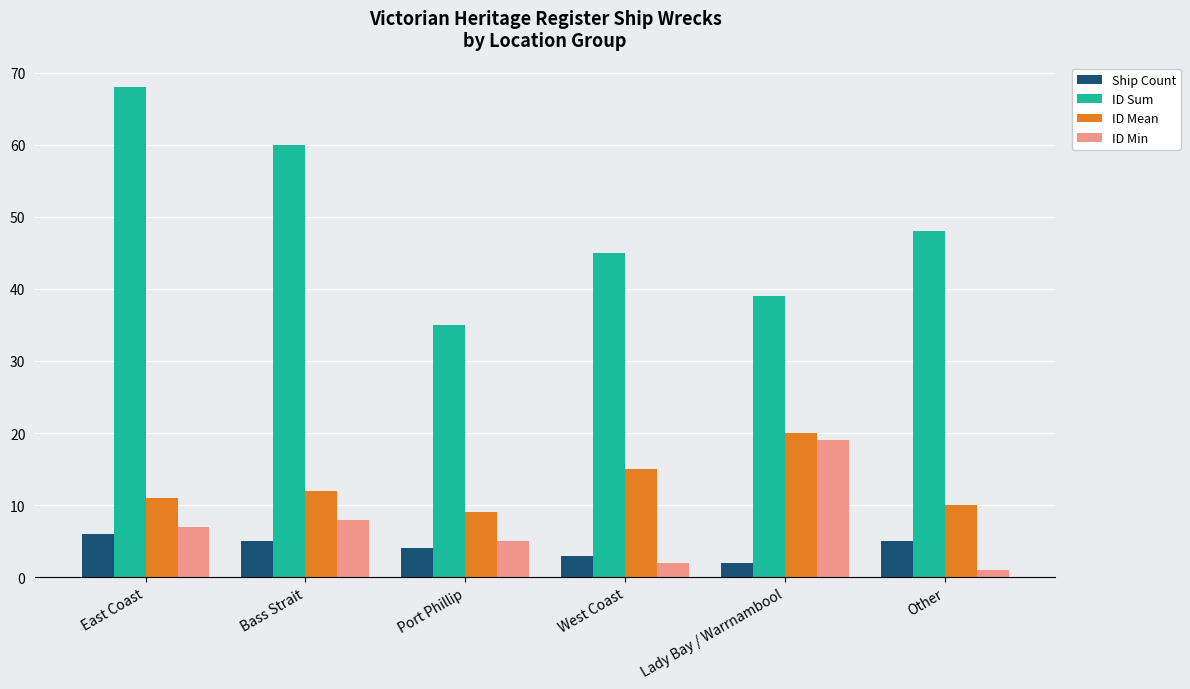

Between East Coast and Lady Bay / Warrnambool, which series saw the biggest shift?

ID Sum